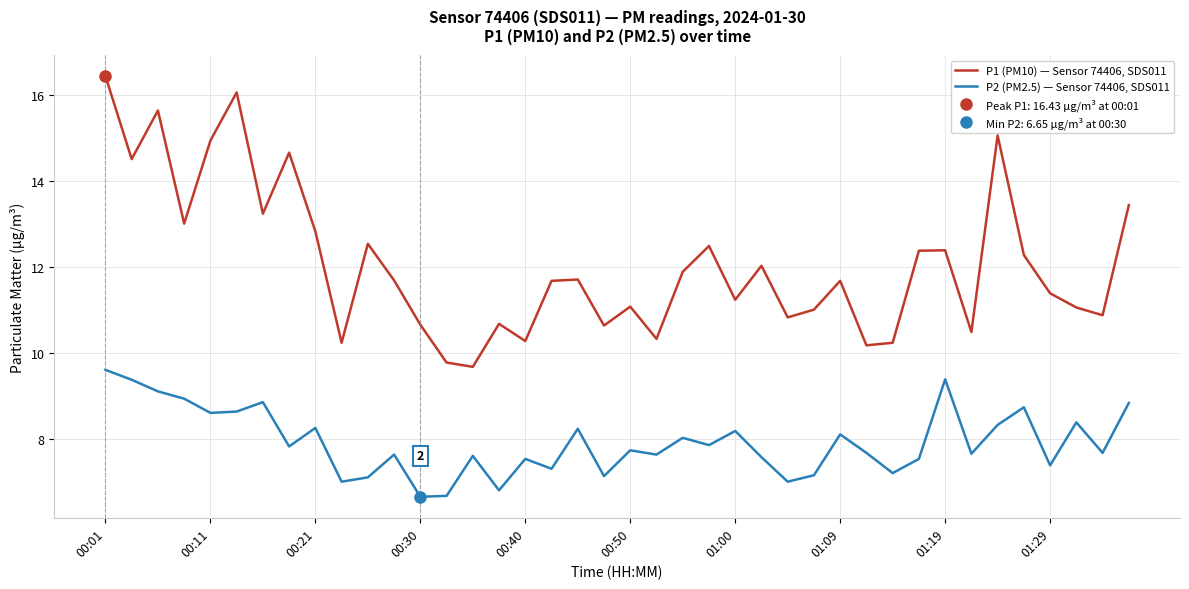

Reading right to left, list all the values displayed in this chart.

P1 (PM10) — Sensor 74406, SDS011: 13.4	10.9	11.1	11.4	12.3	15.1	10.5	12.4	12.4	10.2	10.2	11.7	11.0	10.8	12.0	11.2	12.5	11.9	10.3	11.1	10.6	11.7	11.7	10.3	10.7	9.7	9.8	10.7	11.7	12.5	10.2	12.8	14.7	13.2	16.1	14.9	13.0	15.6	14.5	16.4
P2 (PM2.5) — Sensor 74406, SDS011: 8.8	7.7	8.4	7.4	8.7	8.3	7.7	9.4	7.5	7.2	7.7	8.1	7.2	7.0	7.6	8.2	7.8	8.0	7.6	7.7	7.1	8.2	7.3	7.5	6.8	7.6	6.7	6.7	7.6	7.1	7.0	8.2	7.8	8.8	8.6	8.6	8.9	9.1	9.4	9.6